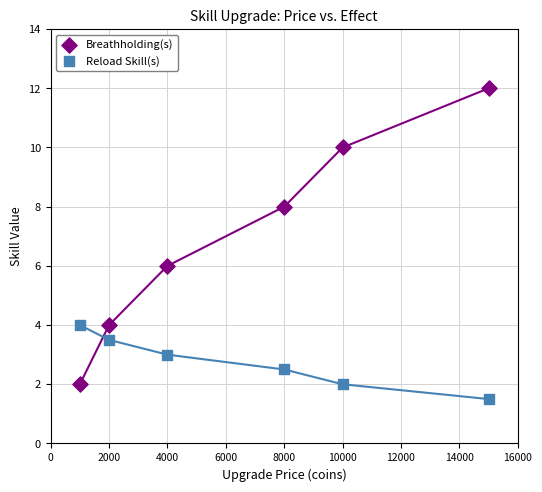

Across all data points, what is the average Y value?

4.9